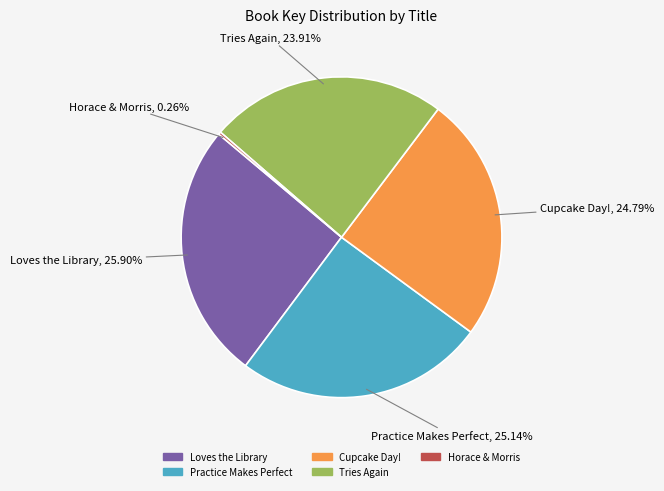

Is it true that Cupcake Day! is 25% of the pie?

True